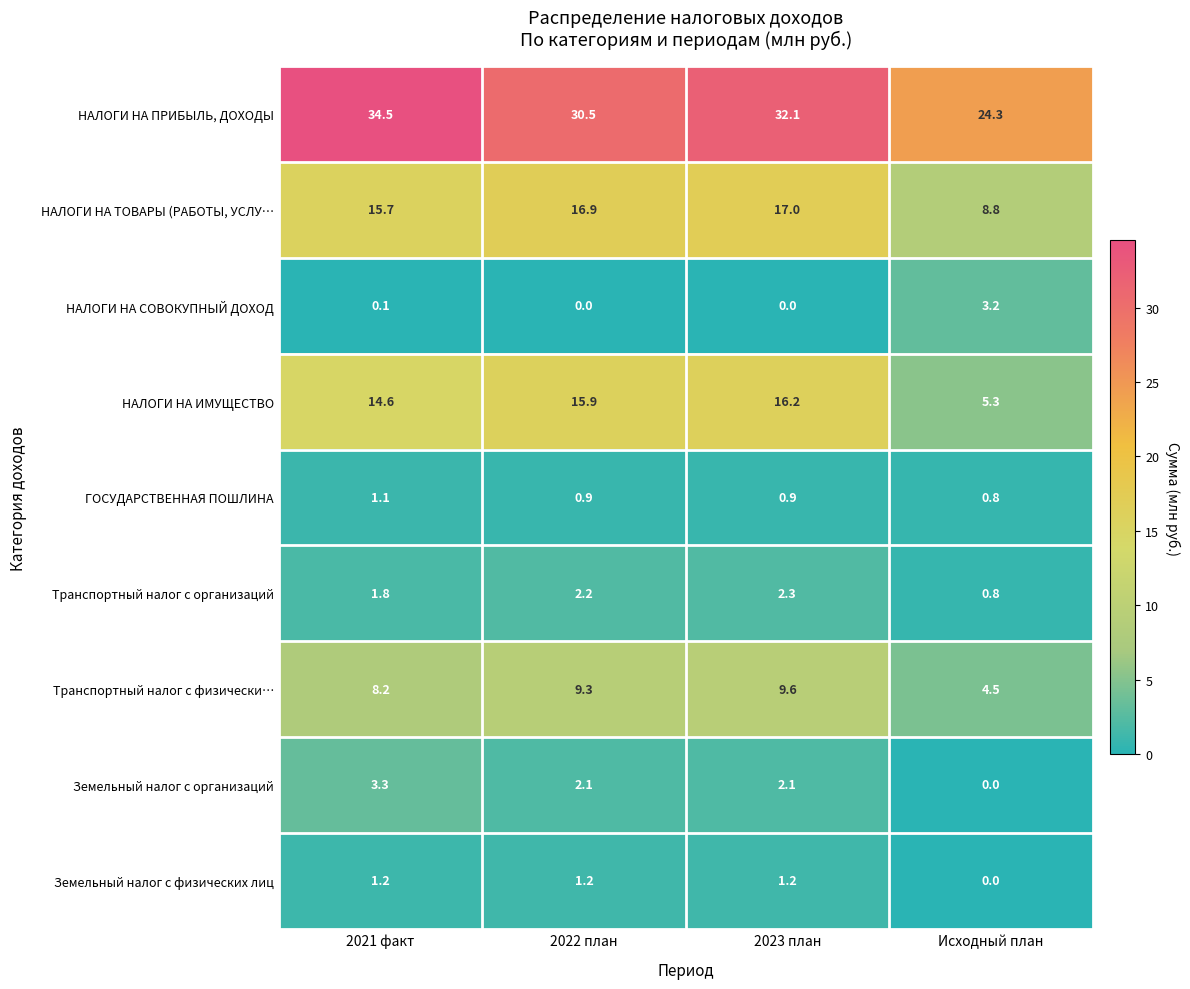

Which series has the widest spread of values?

НАЛОГИ НА ИМУЩЕСТВО